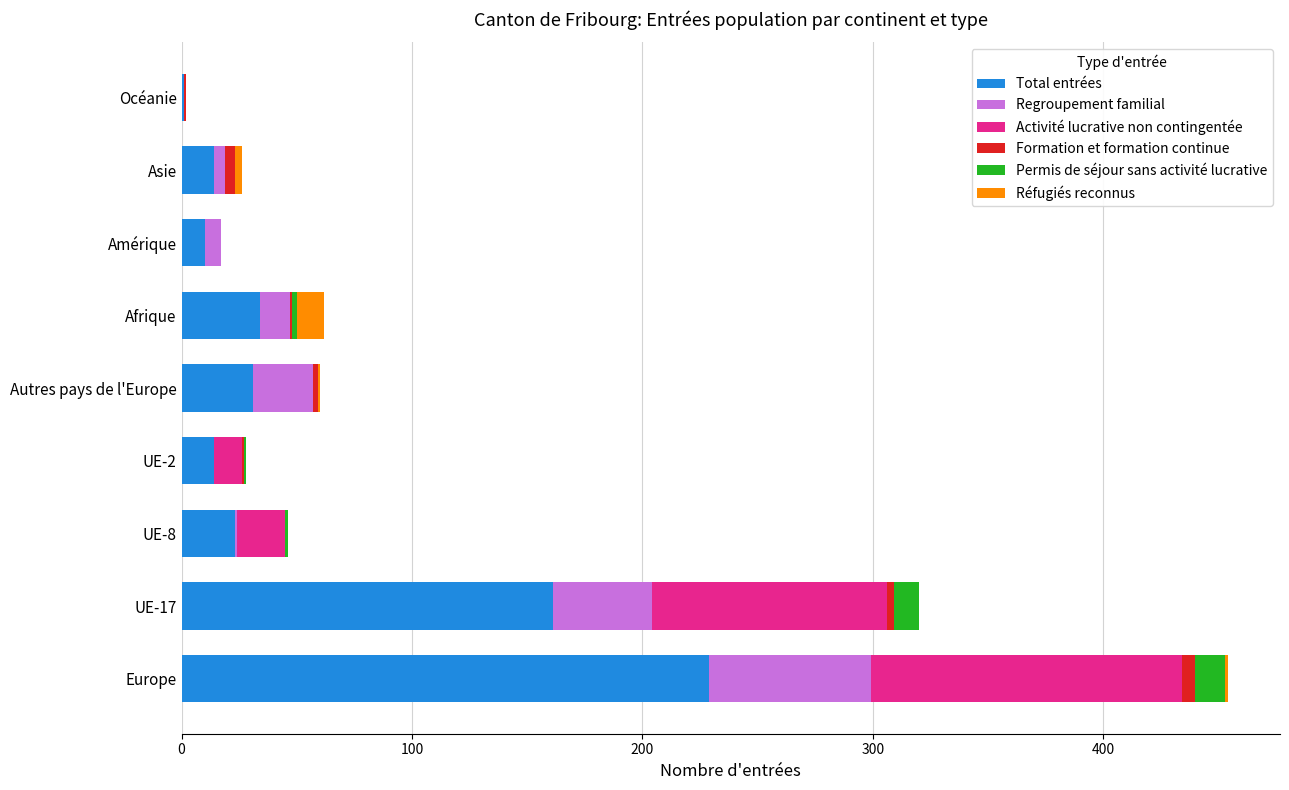

True or false: Total entrées has a value of 229 at Europe.

True